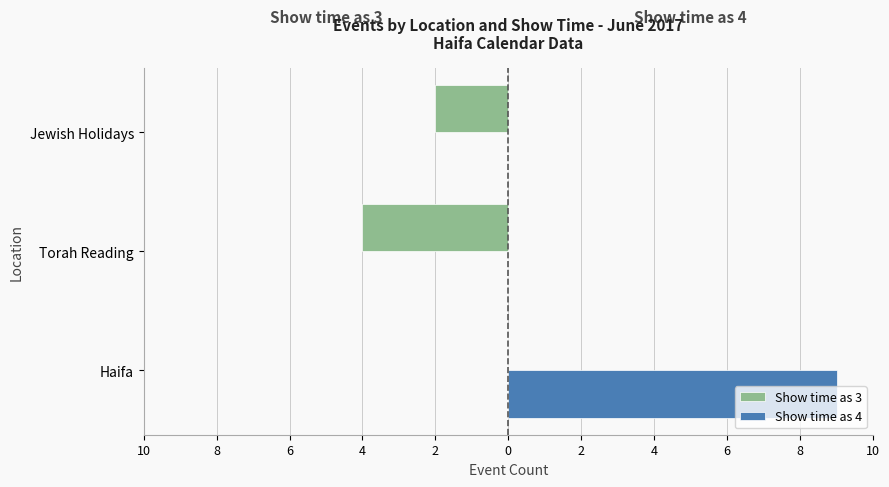

What is the sum of all Show time as 4 values?

9